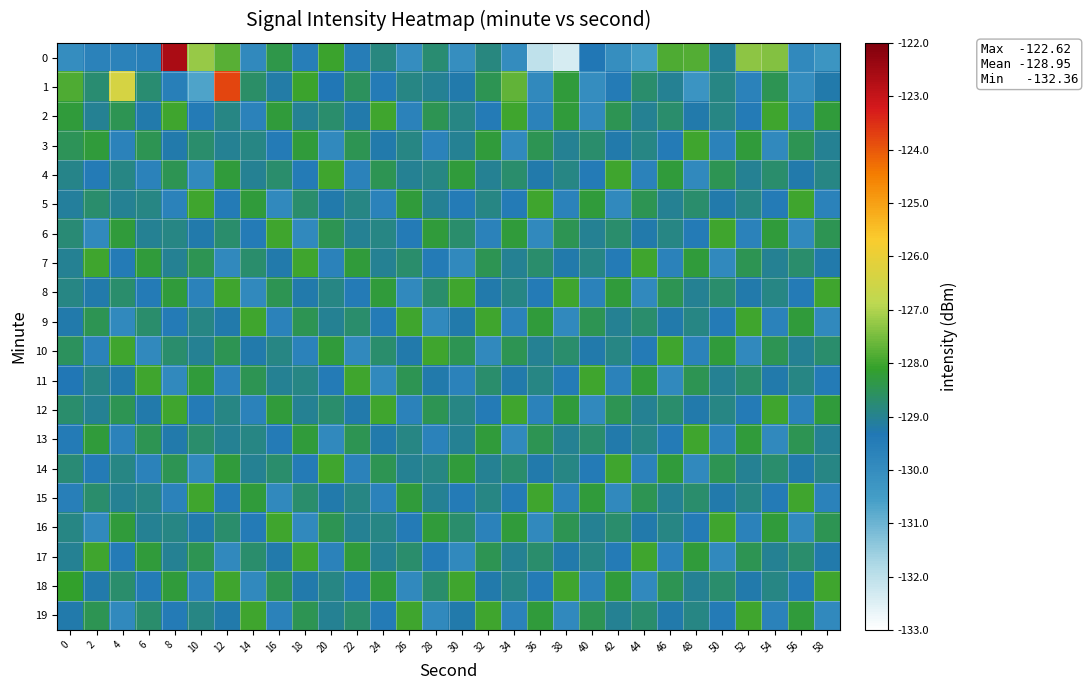

Which category has the highest value across all series?

8